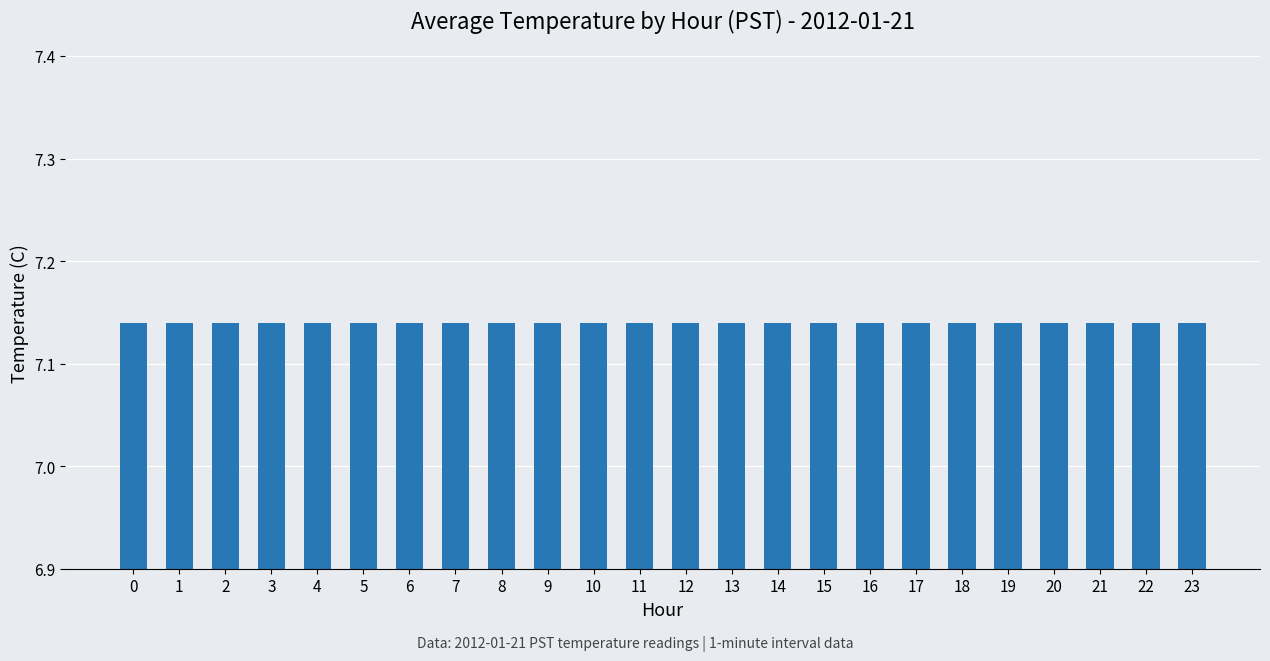

Which label corresponds to the largest value in the chart?

8